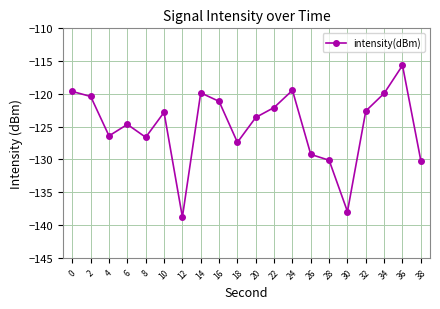

Where is the first local minimum?

4